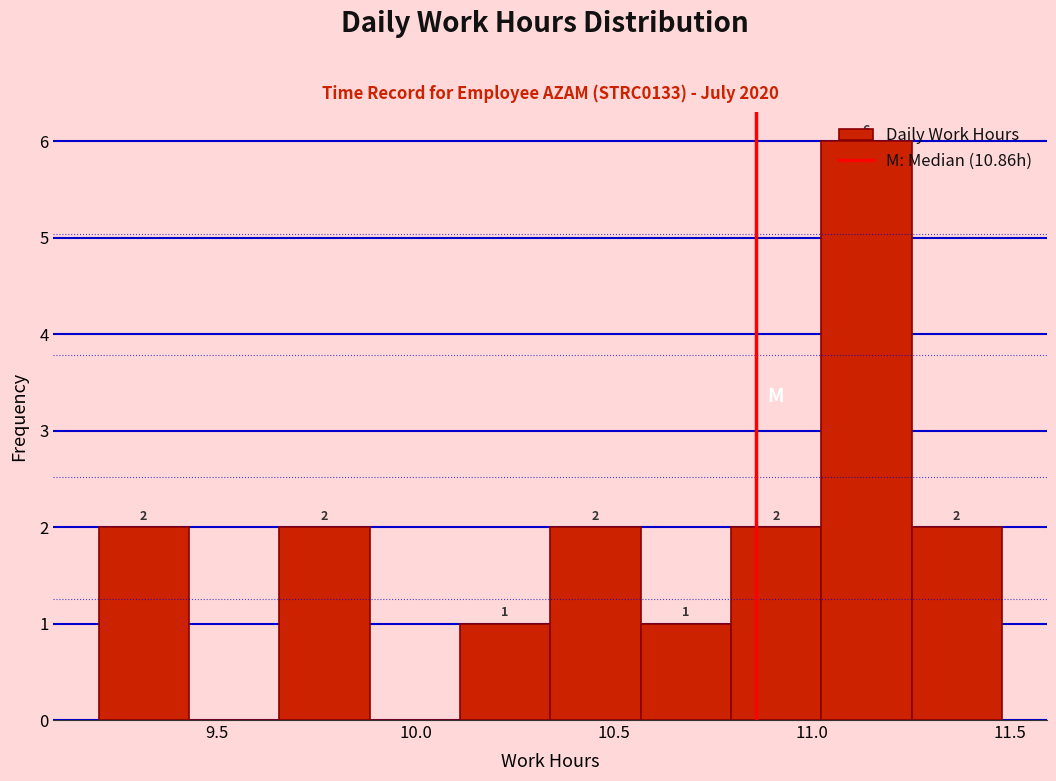

Over which range of the x-axis is the bar tallest?

11.00 to 11.25